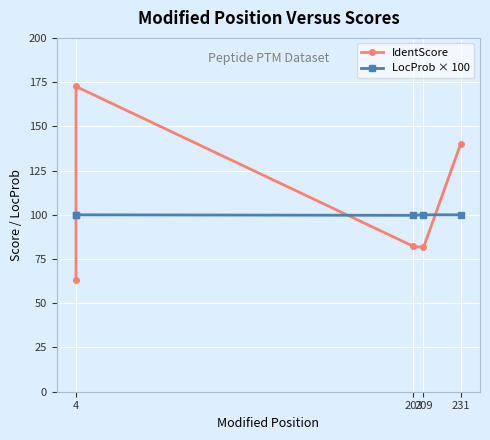

How many data points in LocProb × 100 are less than 100?

1